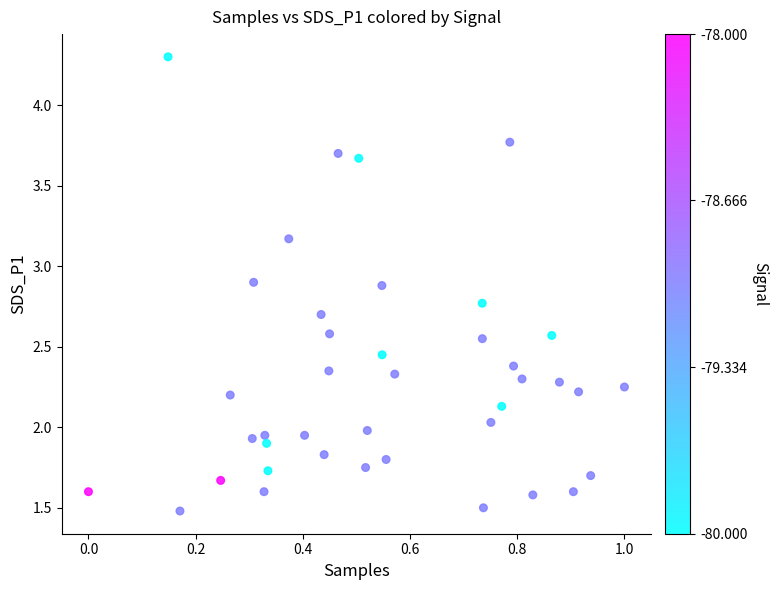

What is the range of X values (max minus min)?

1.0